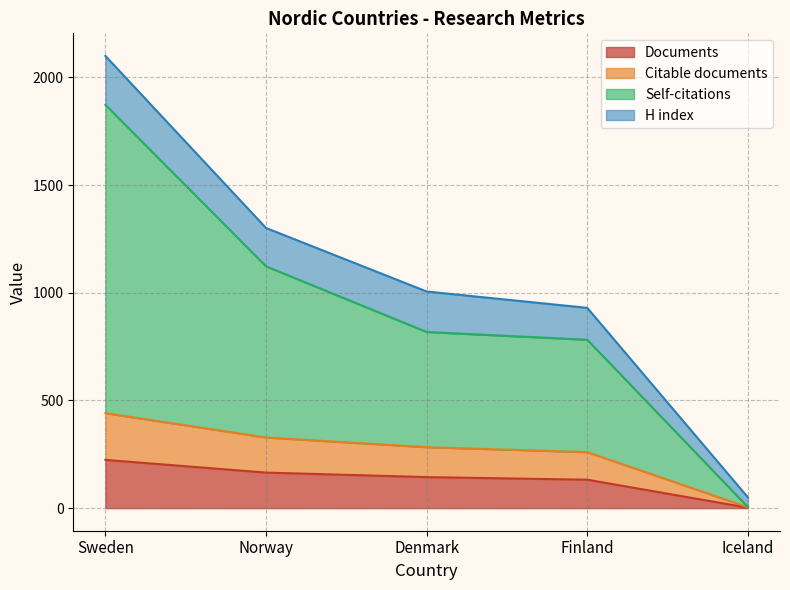

What is the label of the 1st point from the left?

Sweden